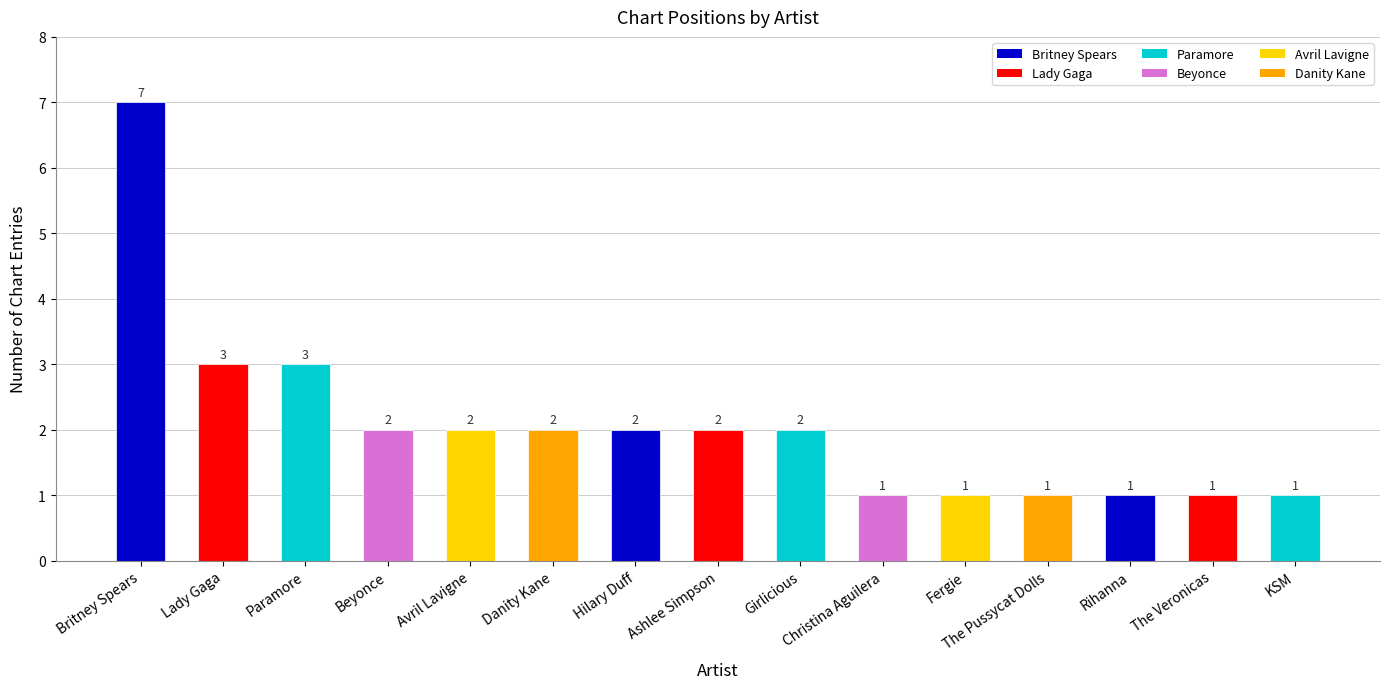

What is the label of the 5th bar from the left?

Avril Lavigne